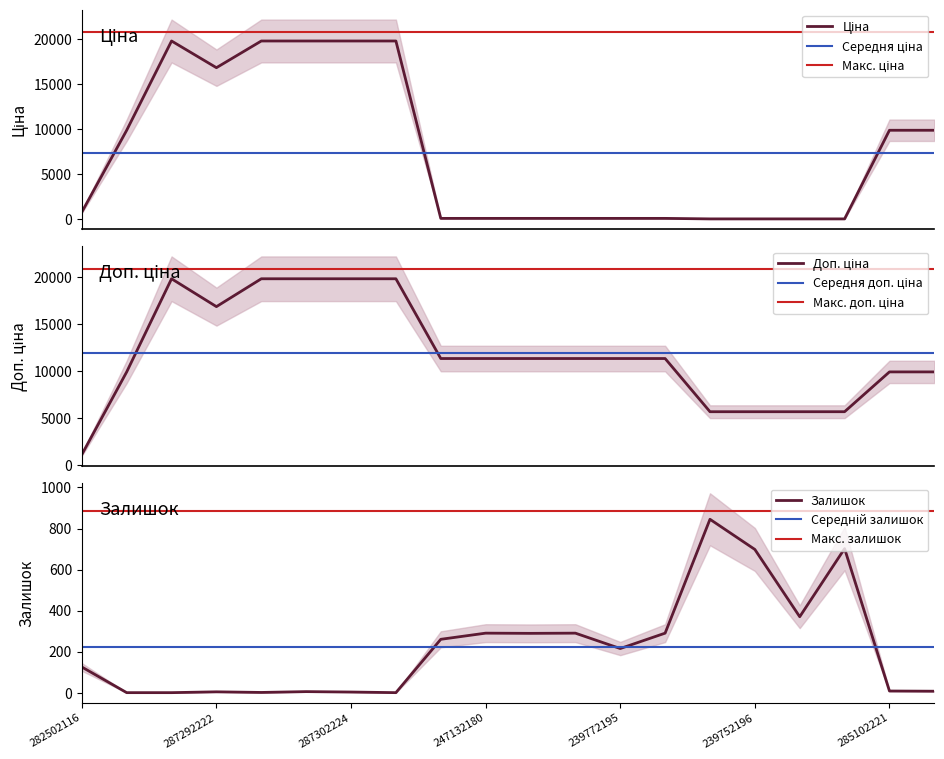

Which series has the widest spread of values?

Ціна